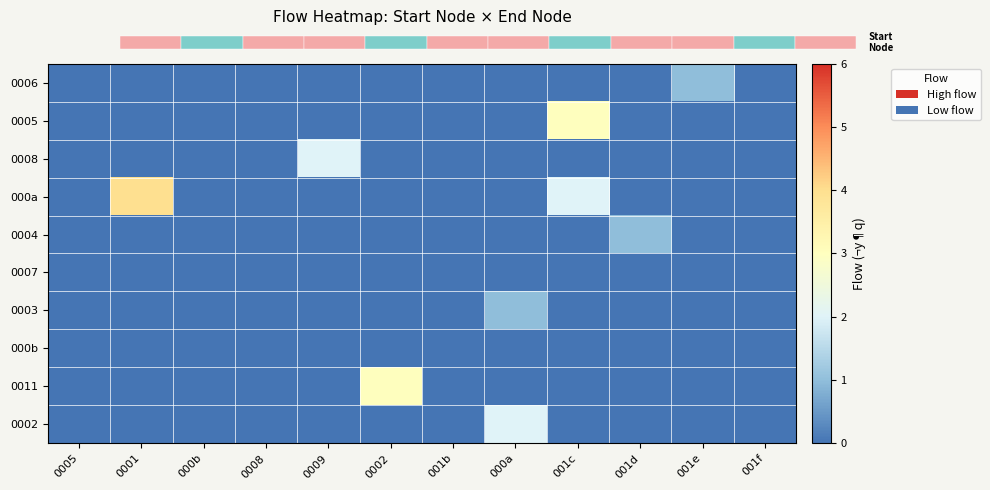

At which label does 000a reach its peak?

0001